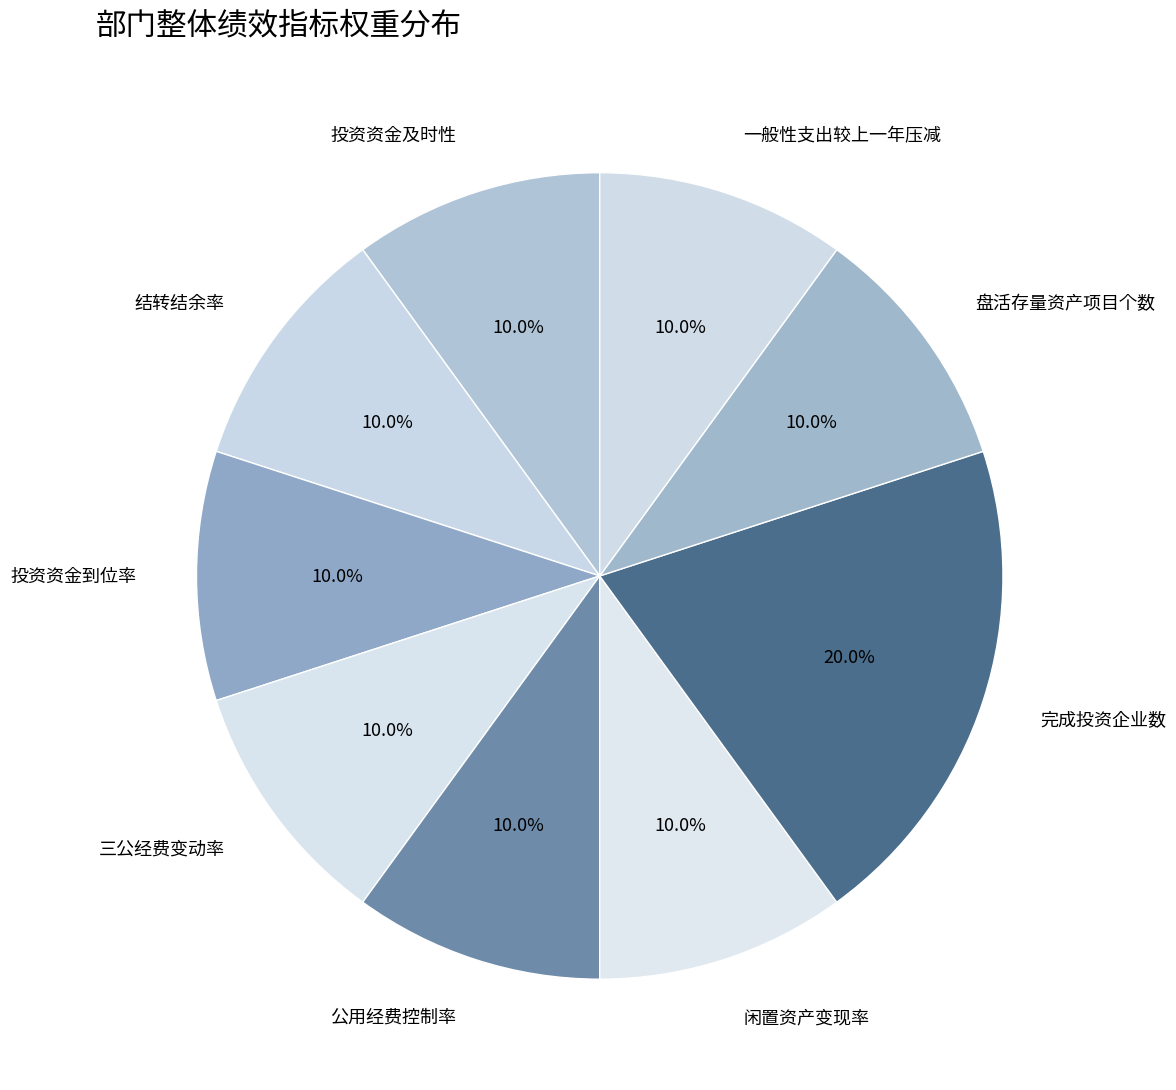

Which slice is the largest?

完成投资企业数